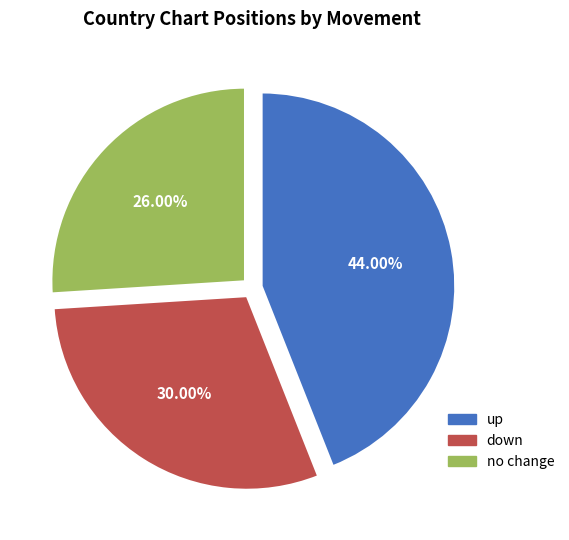

Does any single category account for the majority?

No